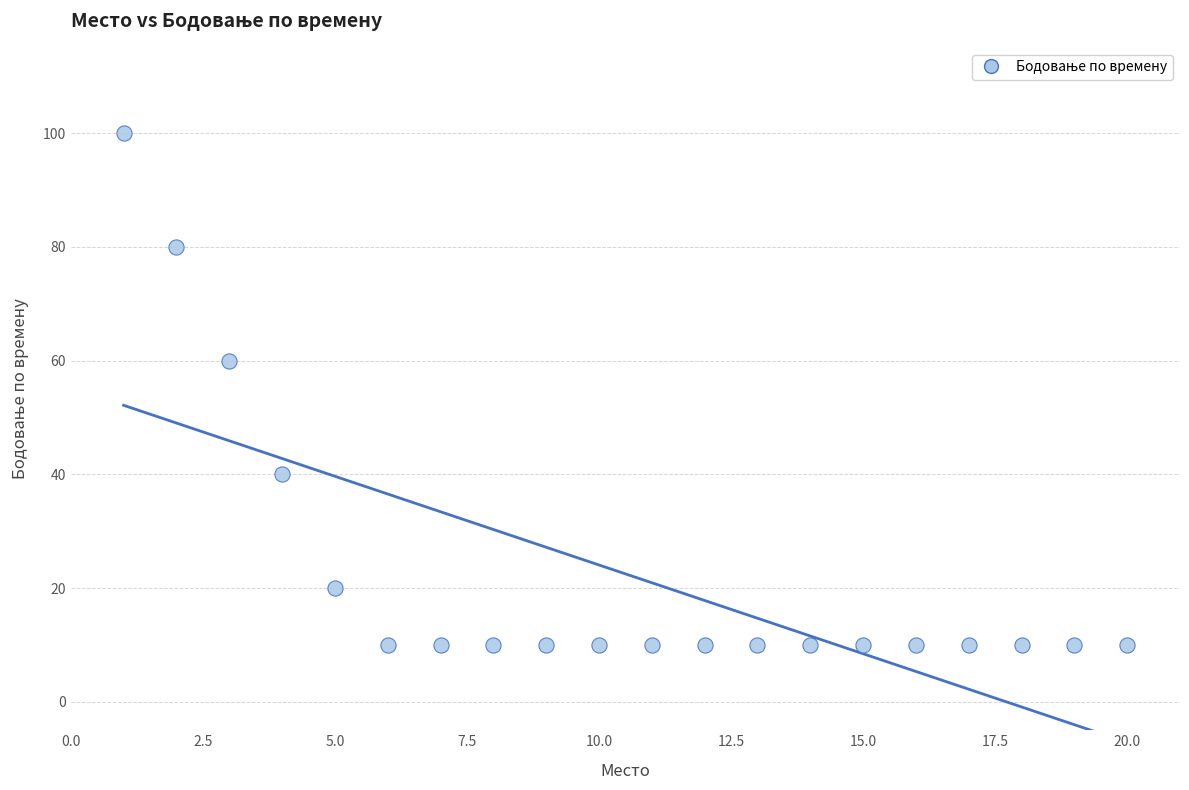

What Y value in the scatter plot is closest to 55?

60